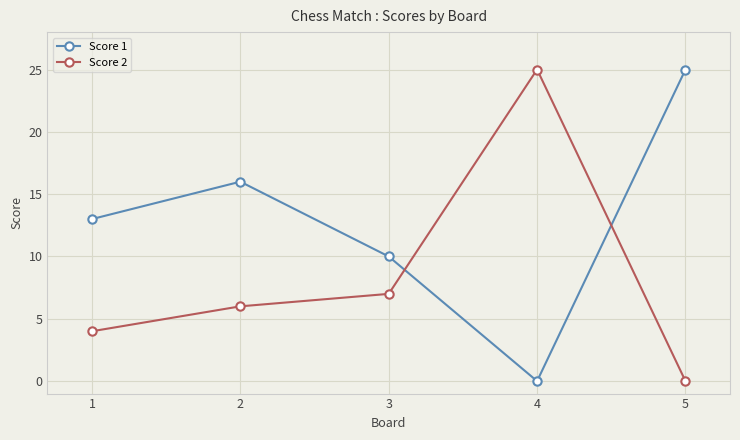

Reading left to right, what are all the values shown in this chart?

Score 1: 13	16	10	0	25
Score 2: 4	6	7	25	0